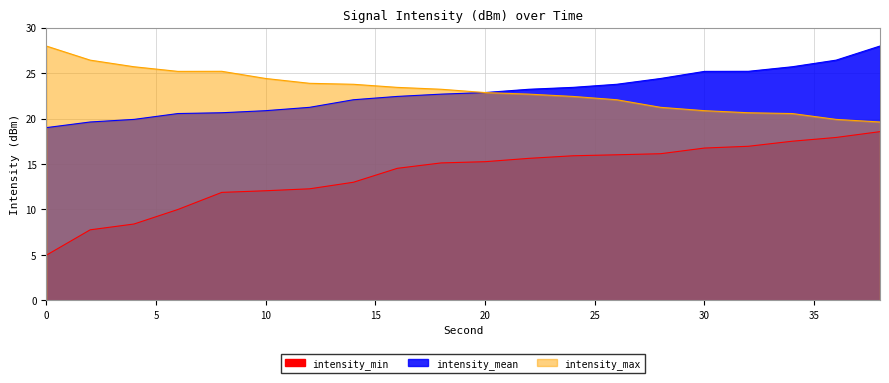

Is it true that intensity_min equals 5.4 at 2?

False